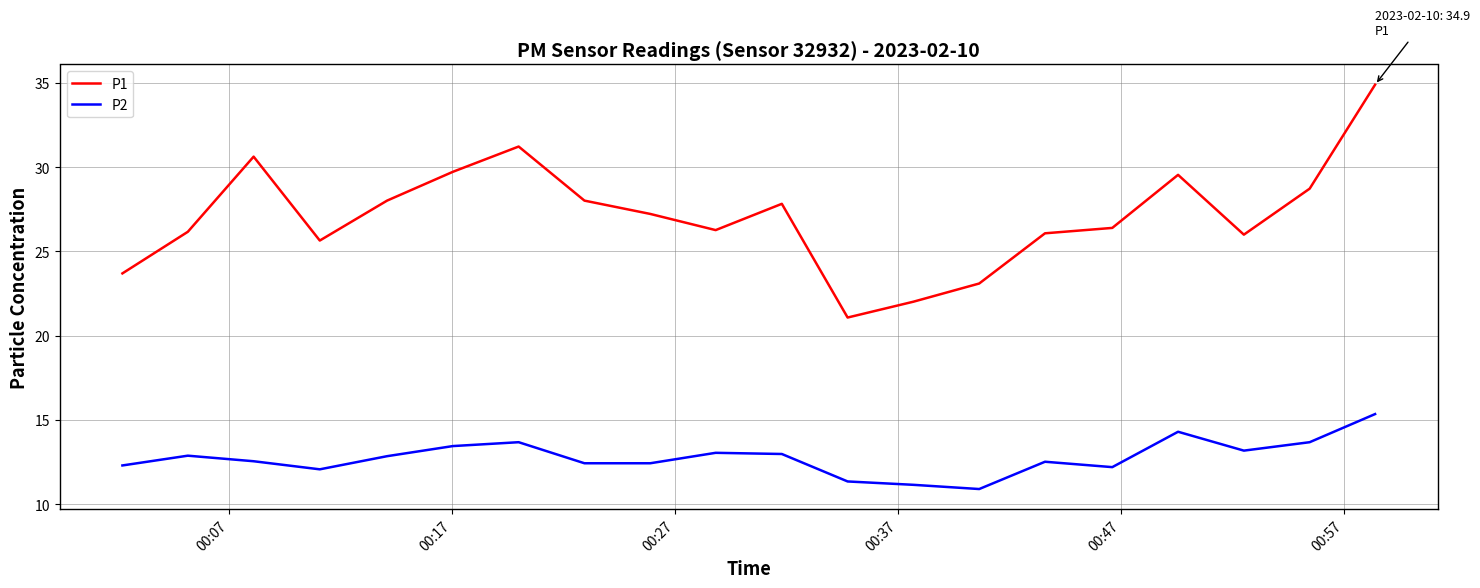

True or false: P1 and P2 intersect in this chart.

False